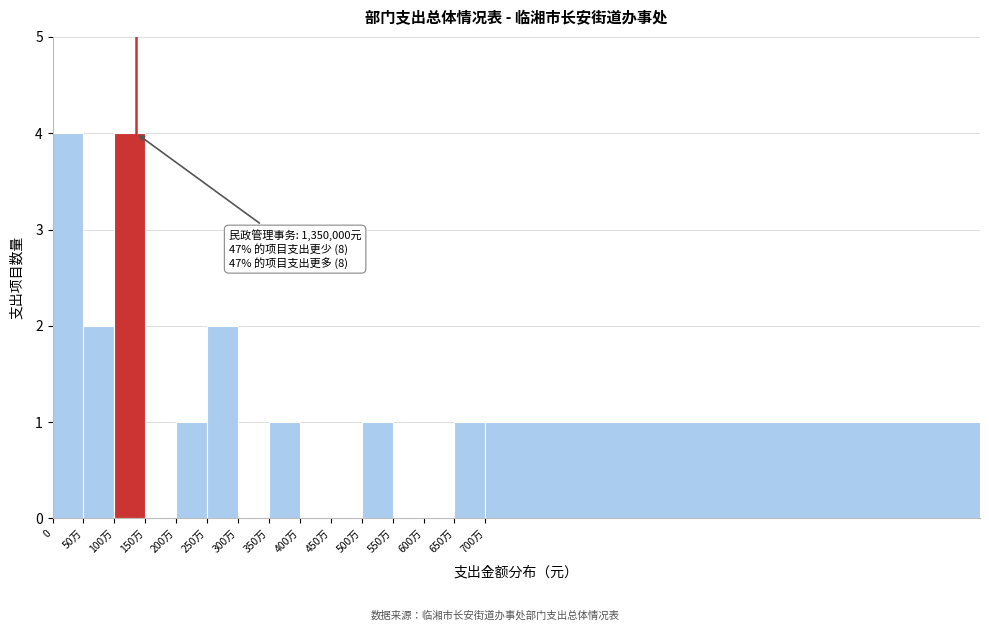

Reading left to right, list all the values displayed in this chart.

0=4	50万=2	100万=4	150万=0	200万=1	250万=2	300万=0	350万=1	400万=0	450万=0	500万=1	550万=0	600万=0	650万=1	700万=1